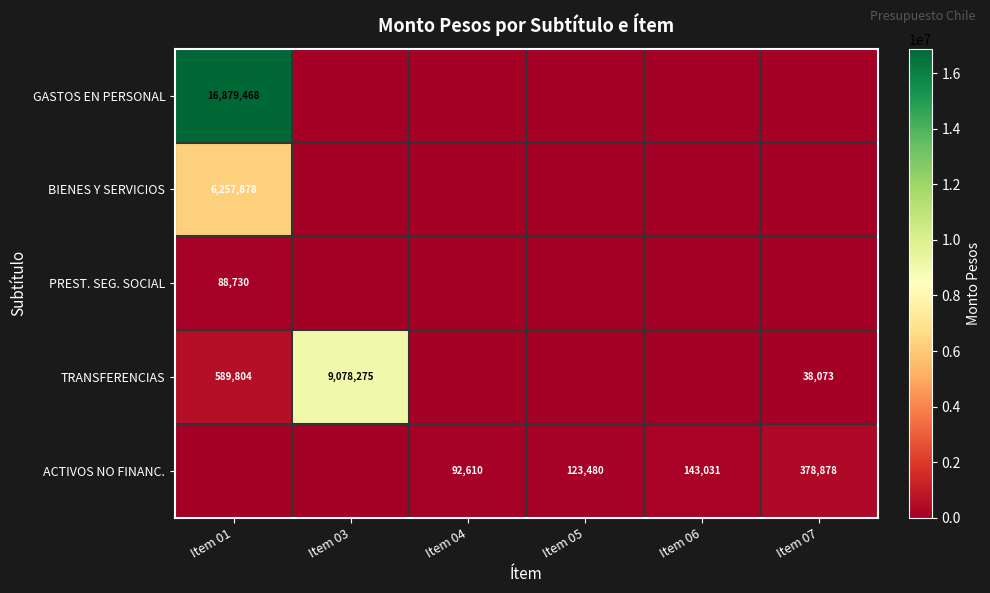

True or false: ACTIVOS NO FINANC. has a value of 92610 at Item 04.

True